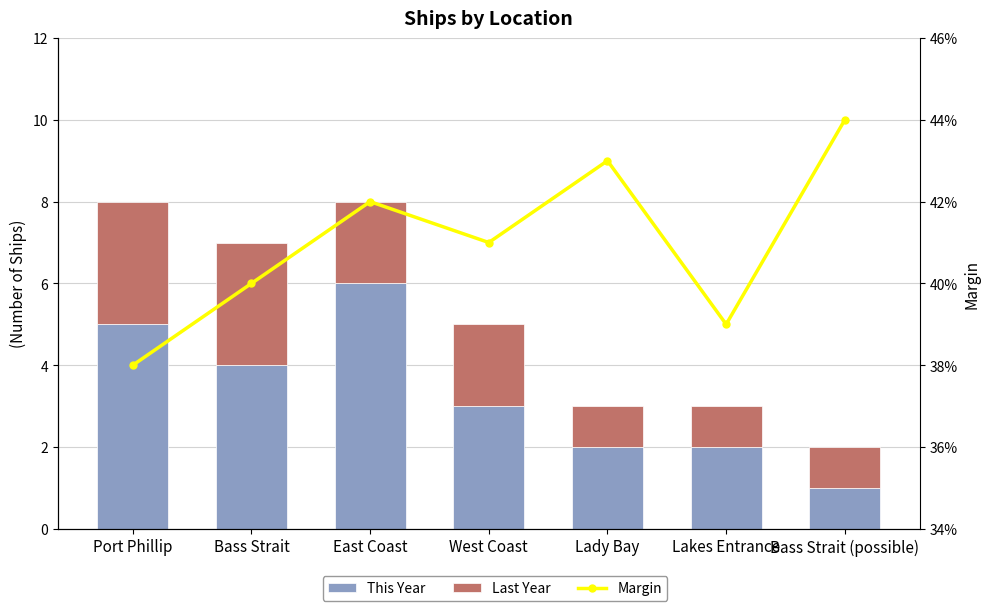

At which category is the sum across all series the highest?

East Coast